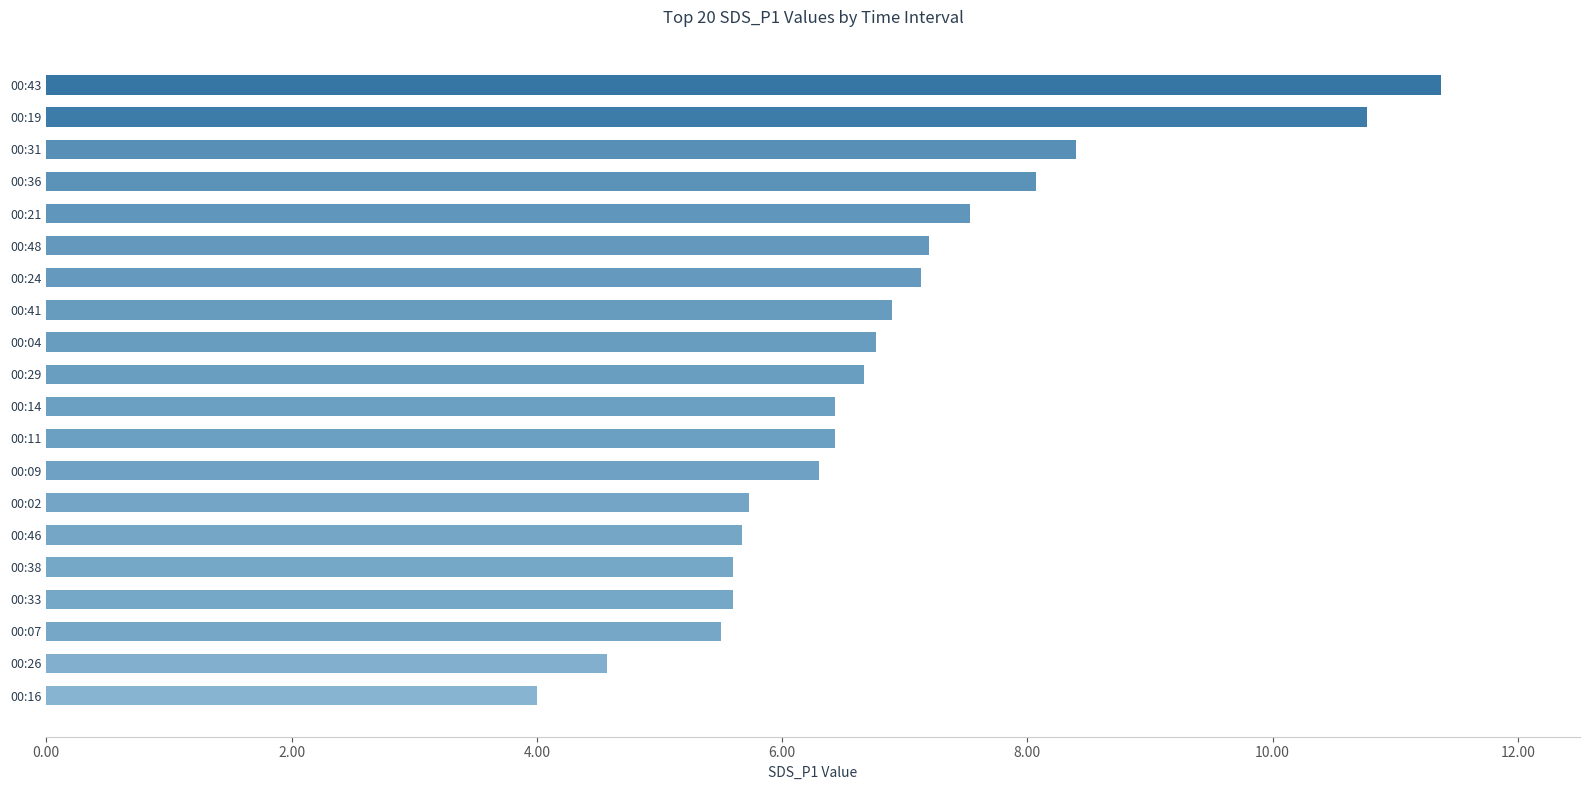

What is the minimum value shown in the chart?

4.0